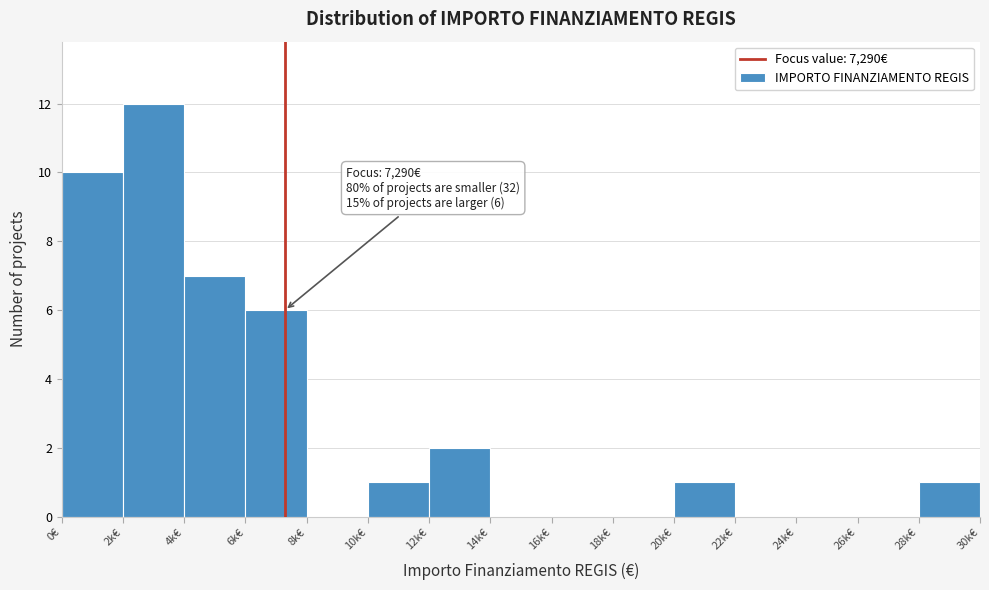

What is the sum of all values?

40